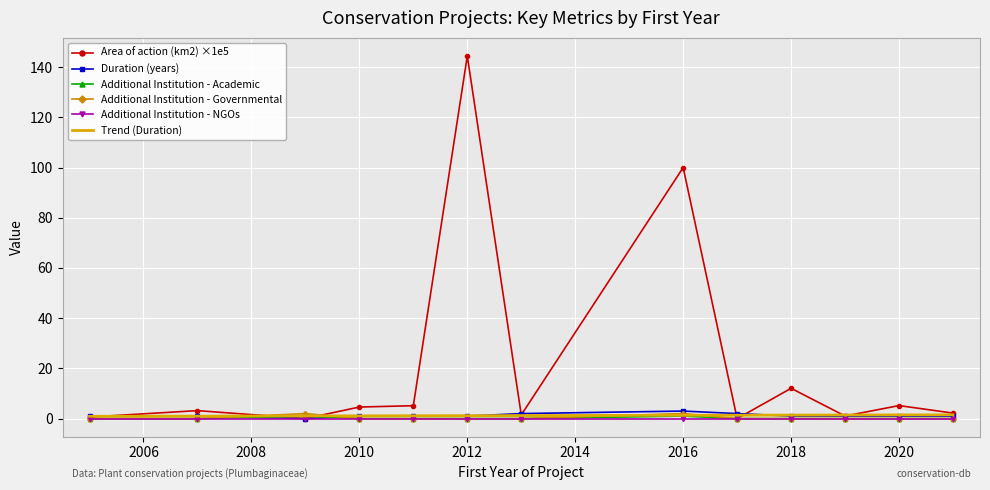

Is it true that Duration (years) equals 1.0 at 2011?

True